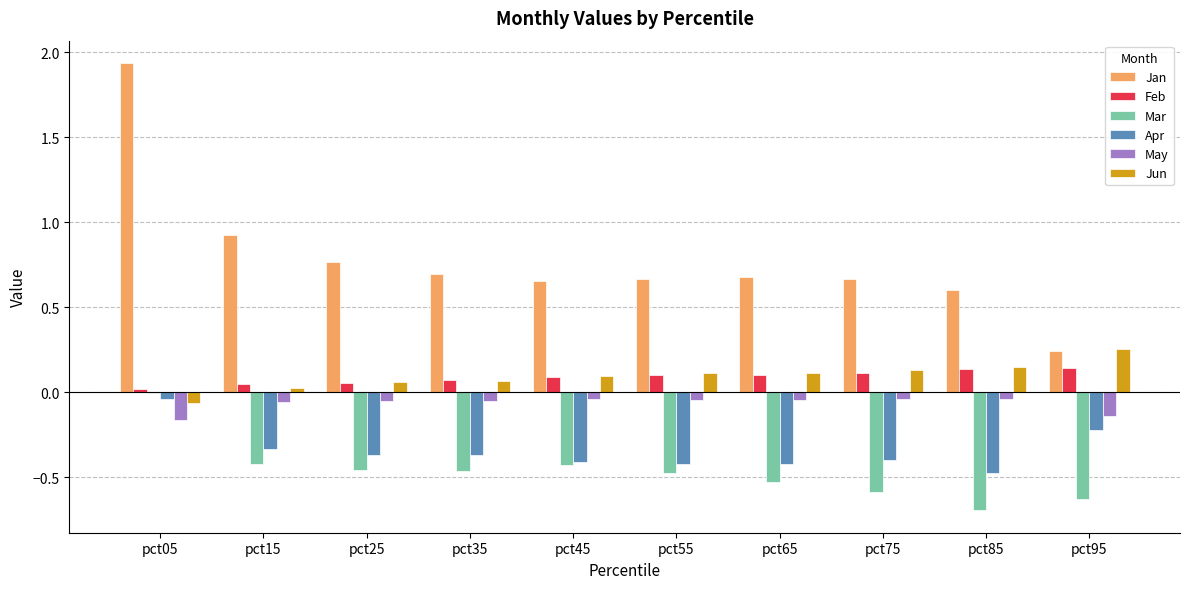

Between pct15 and pct95, which series saw the biggest shift?

Jan